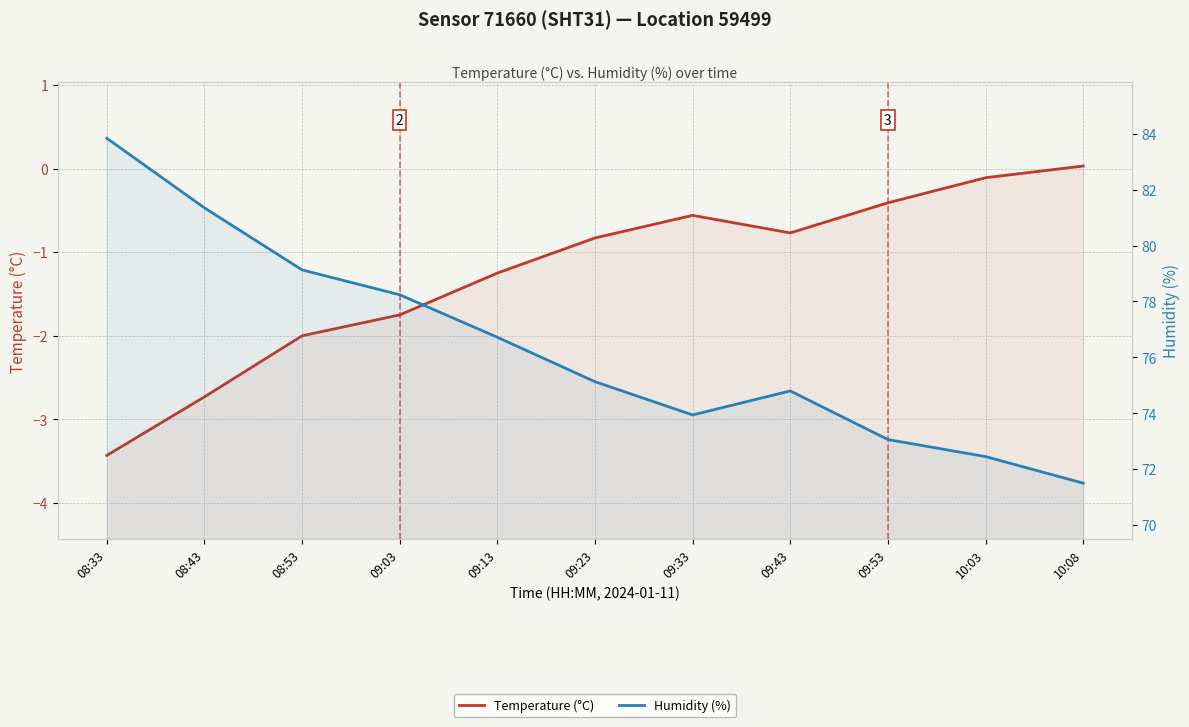

What is the maximum value shown in the chart?

83.8